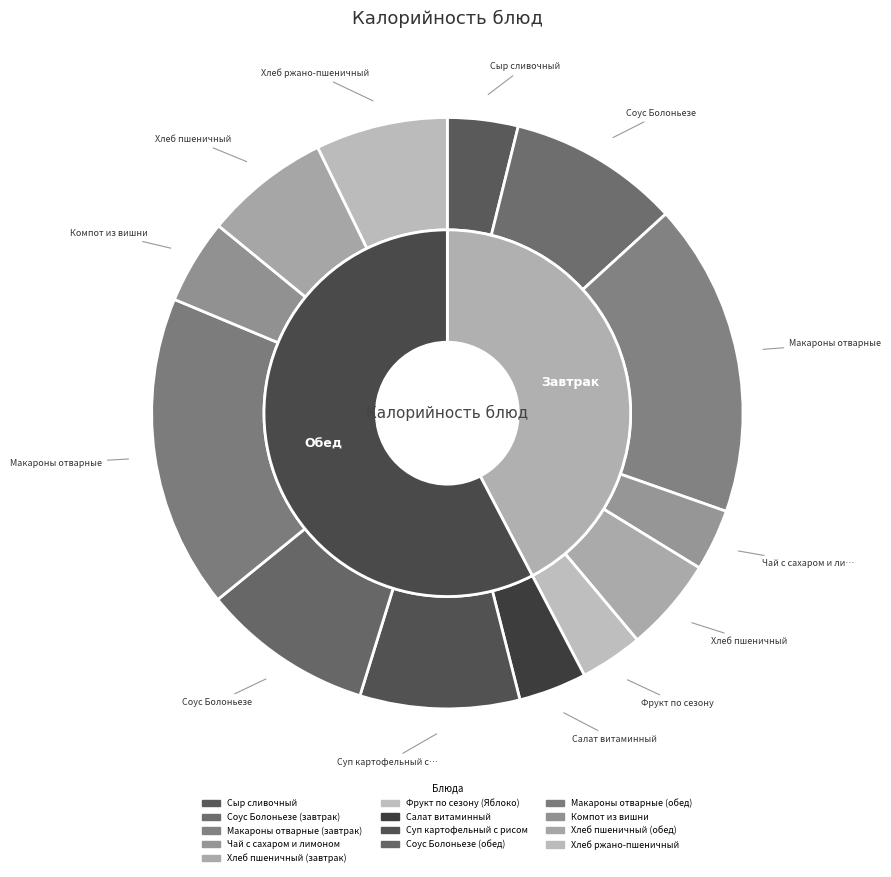

To the nearest percent, what is the average slice percentage?

8%